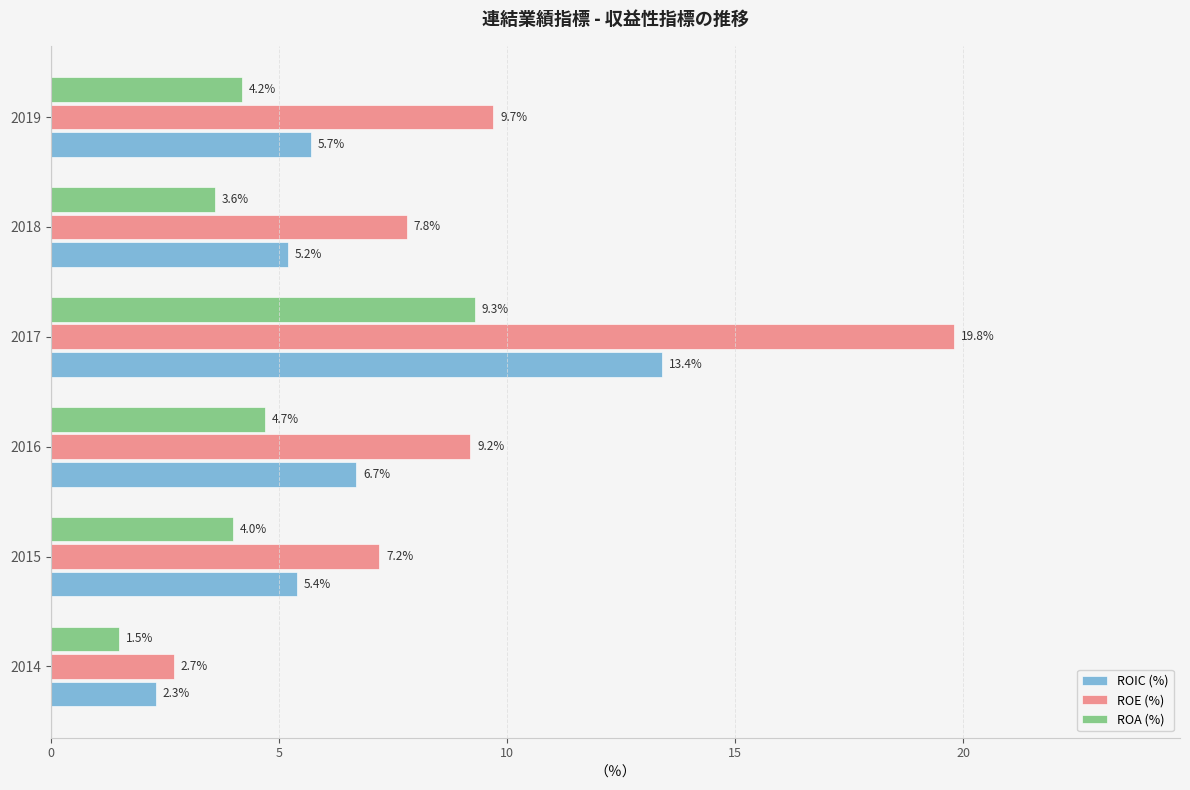

The value of ROIC (%) at 2017 is 13.4. True or false?

True